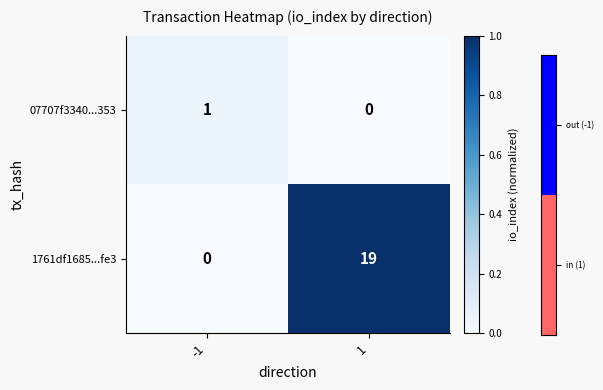

At 1, list the series in order from smallest to largest.

07707f3340...353, 1761df1685...fe3